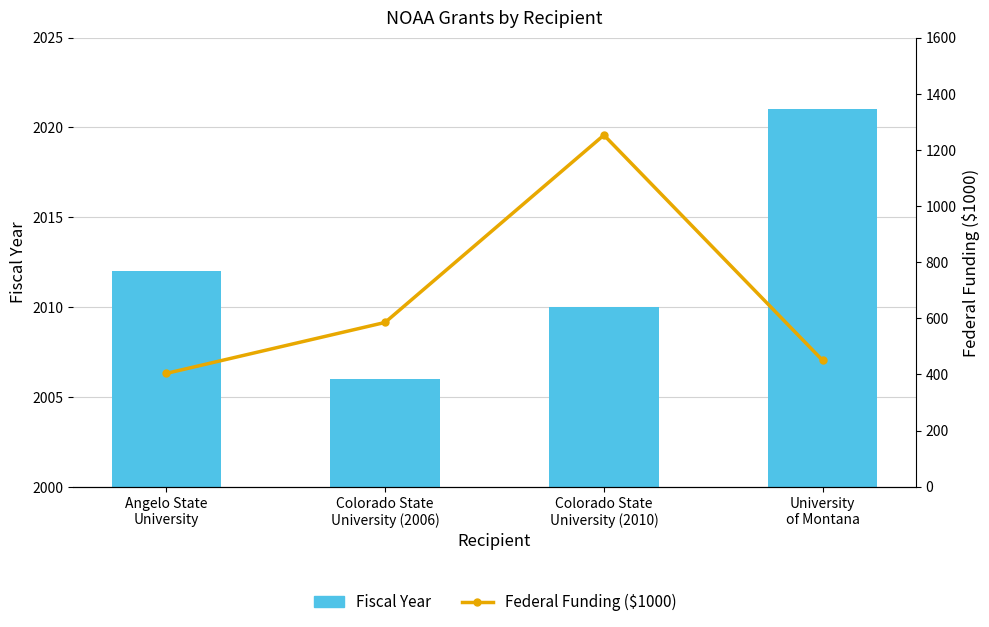

How many distinct data groups are displayed?

2